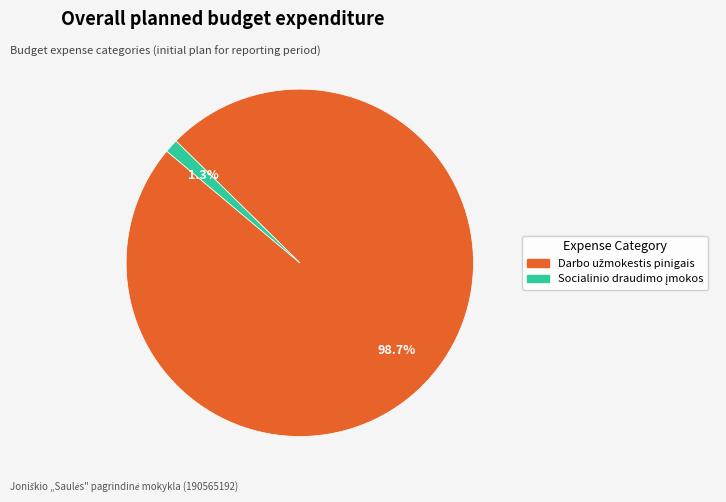

Is there a majority slice in this chart?

Yes